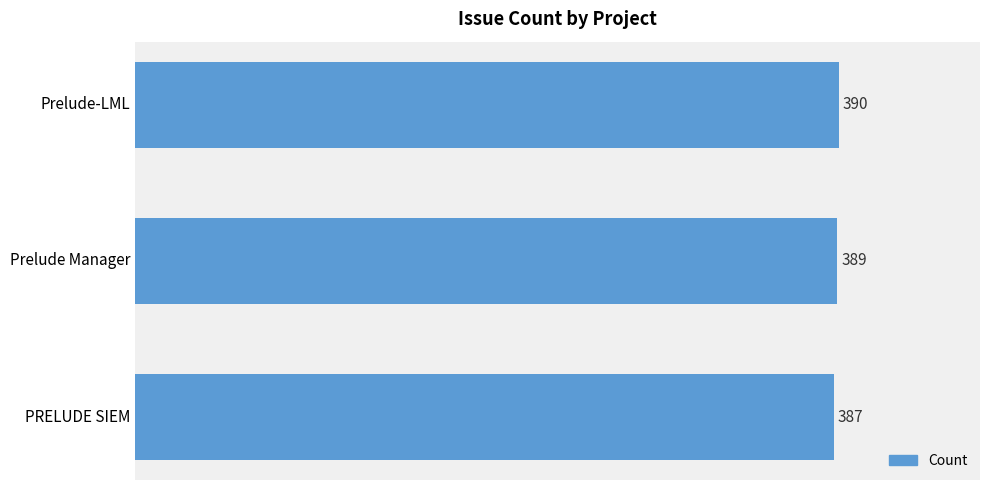

What is the minimum value shown in the chart?

387